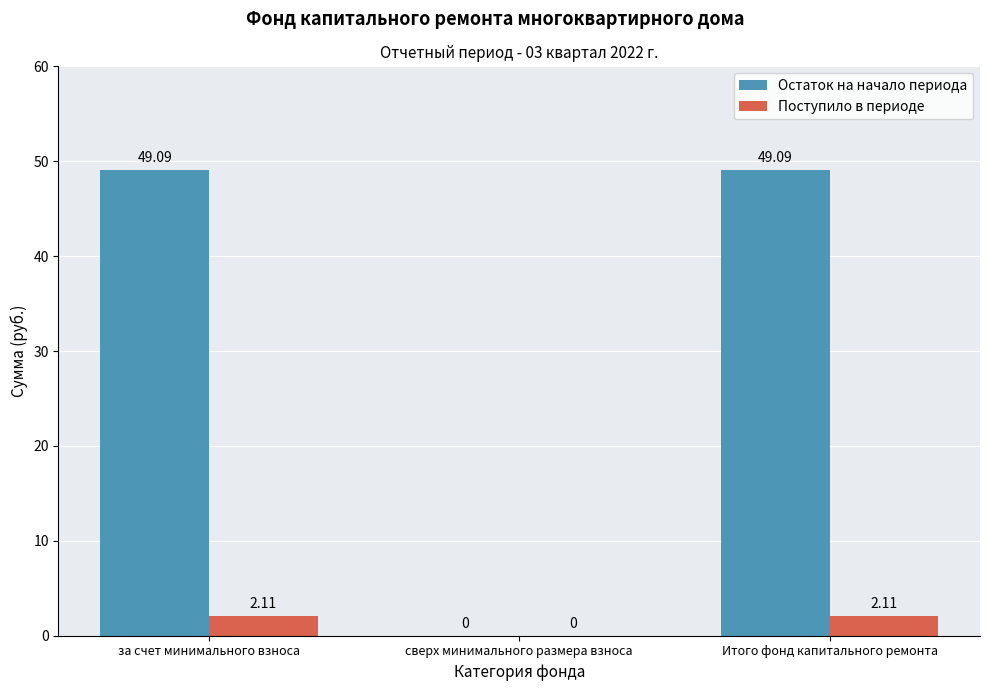

Where does the Остаток на начало периода series first go above 49?

за счет минимального взноса